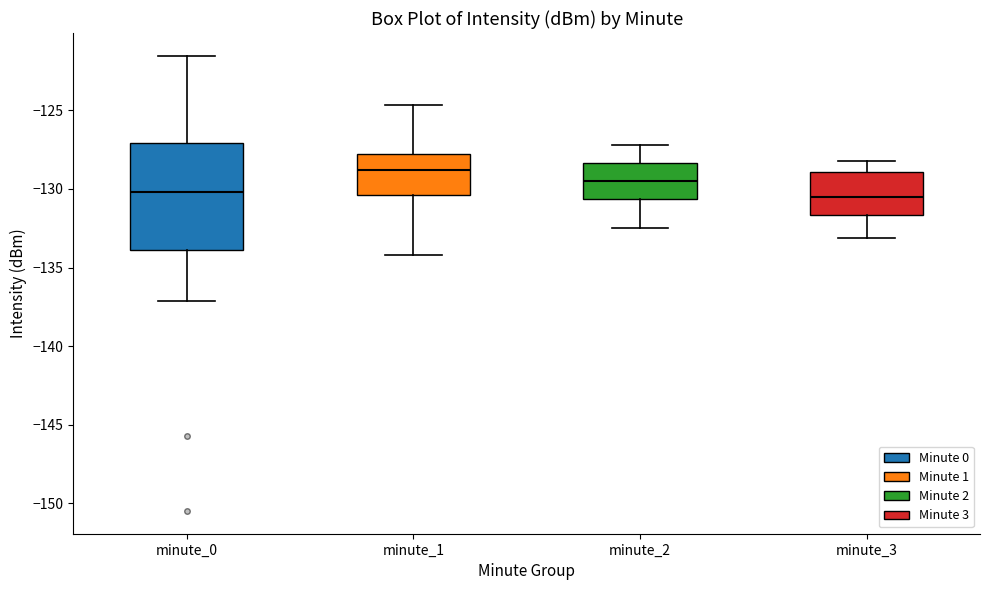

Comparing the boxes themselves (not the whiskers), which one is the tallest?

minute_0